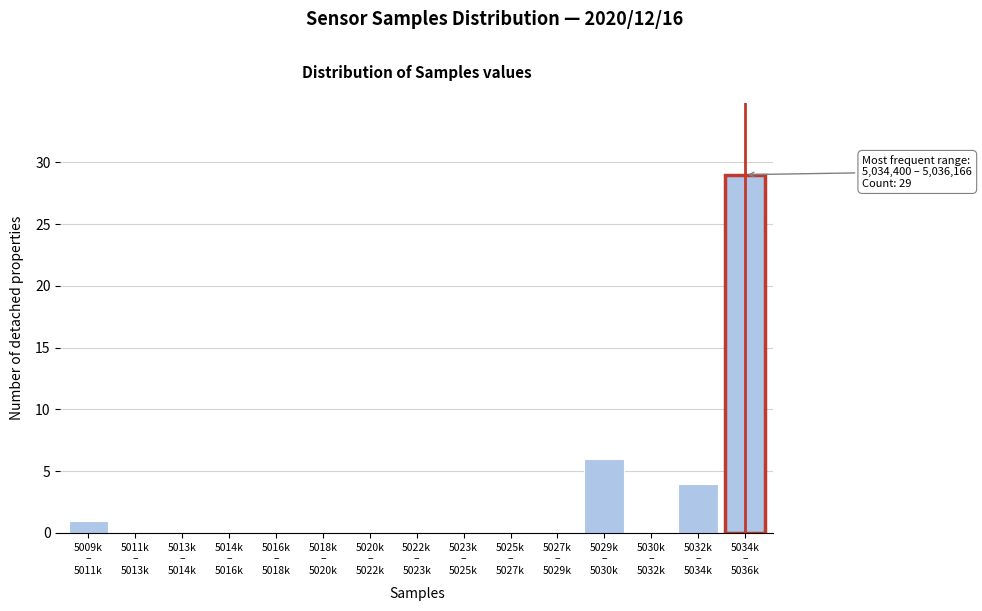

What is the sum of all values?

40